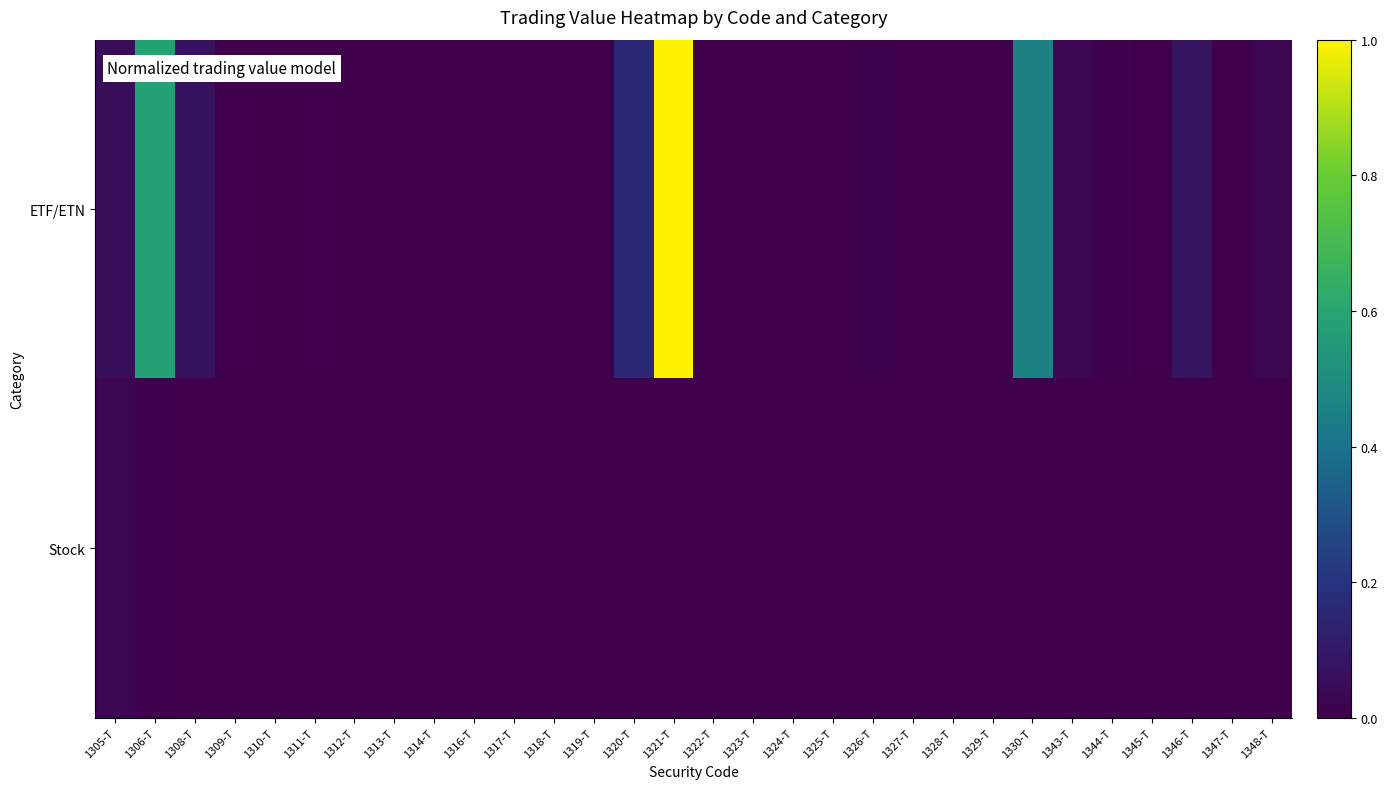

Rank the series by their average value, from highest to lowest.

ETF/ETN, Stock